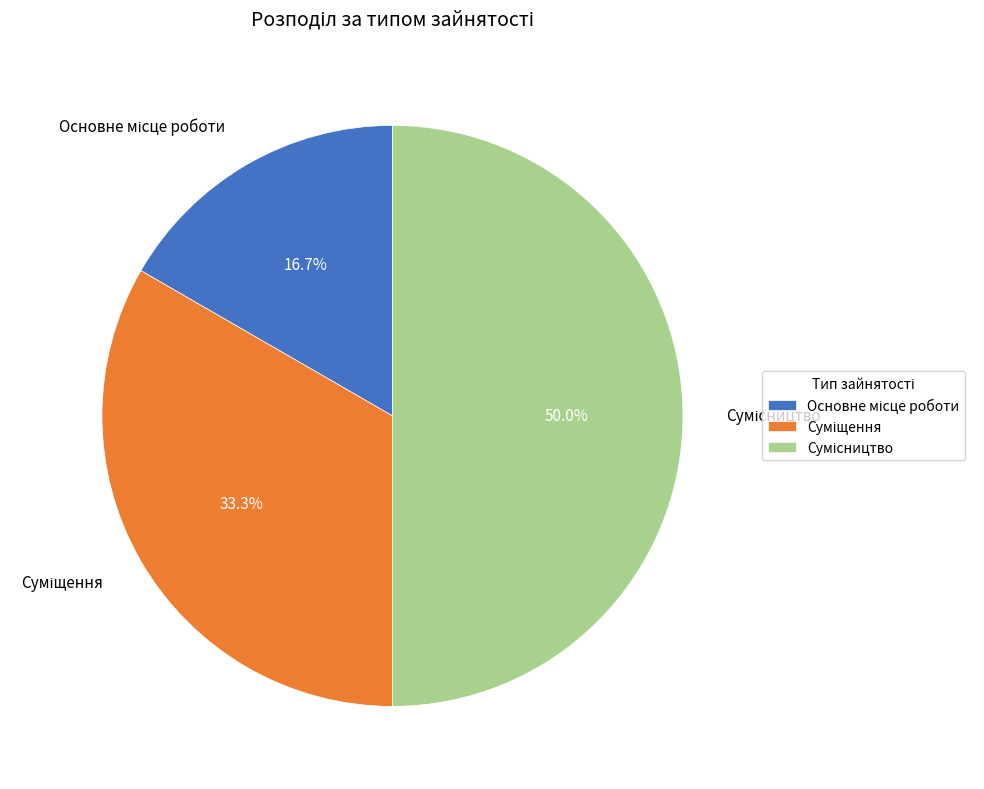

Combined, do Сумісництво and Суміщення account for over 50%?

Yes